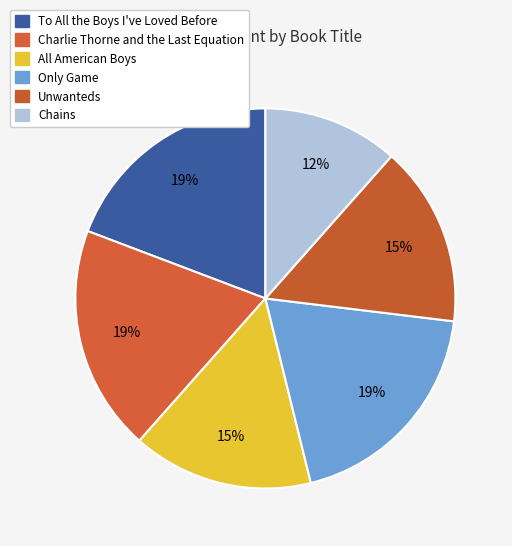

Combined, do Chains and To All the Boys I've Loved Before account for over 50%?

No